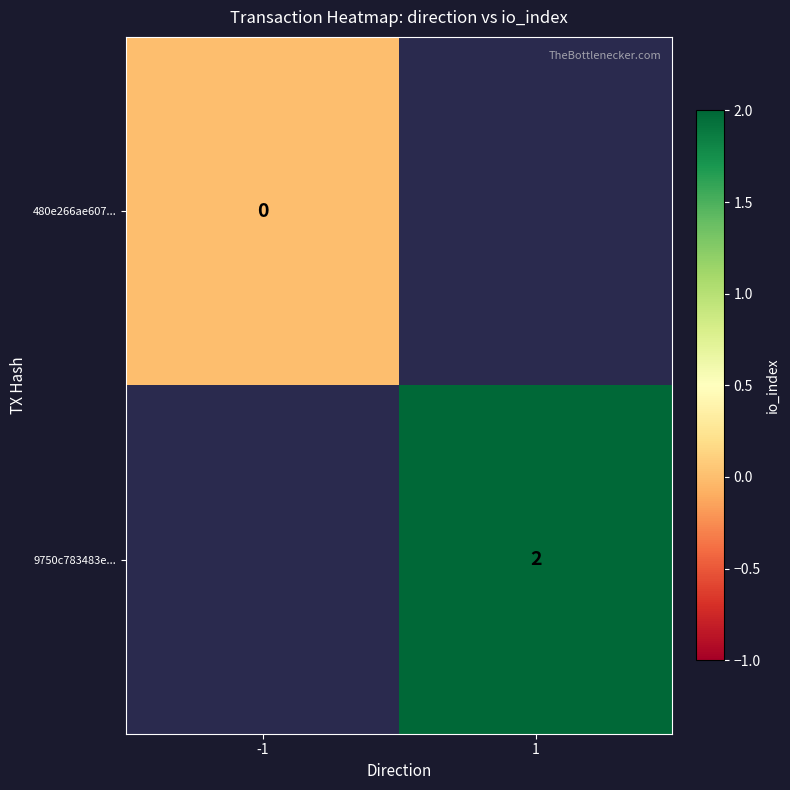

Is the value of 9750c783483e... at 1 greater than the value of 480e266ae607... at -1?

Yes